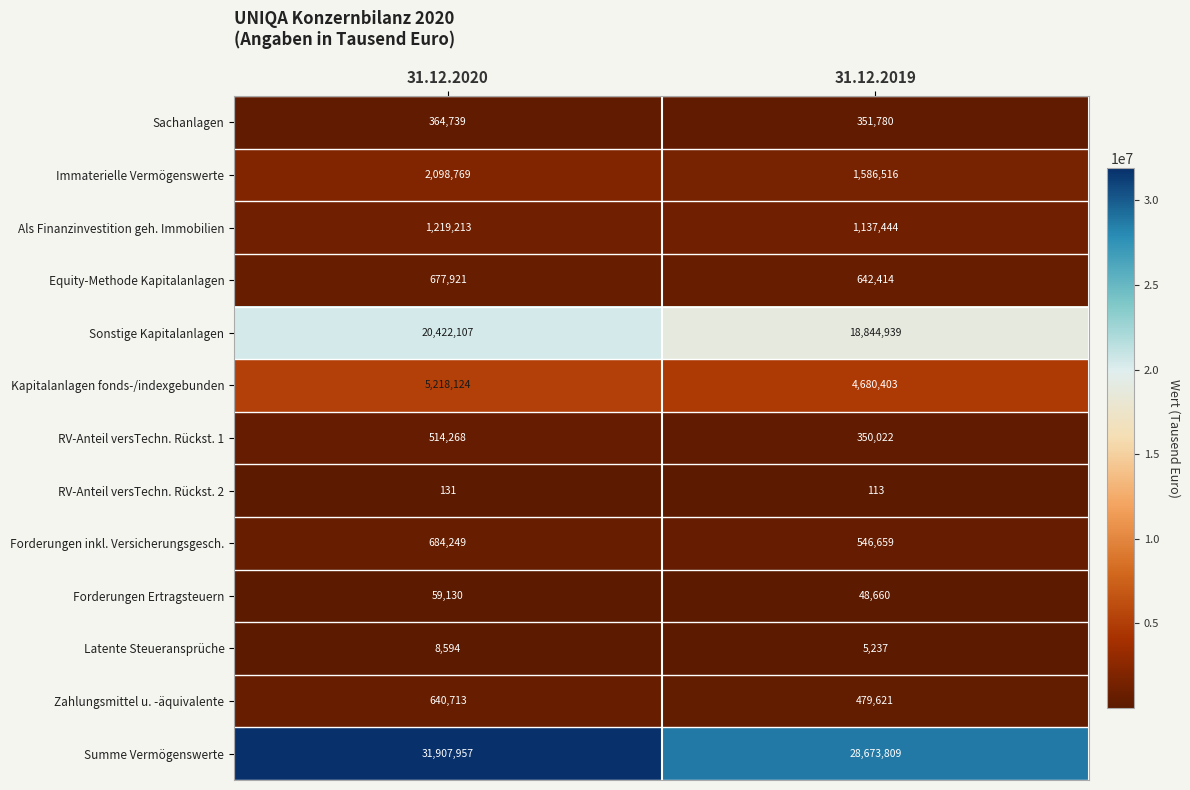

Between 31.12.2020 and 31.12.2019, which series saw the biggest shift?

Summe Vermögenswerte